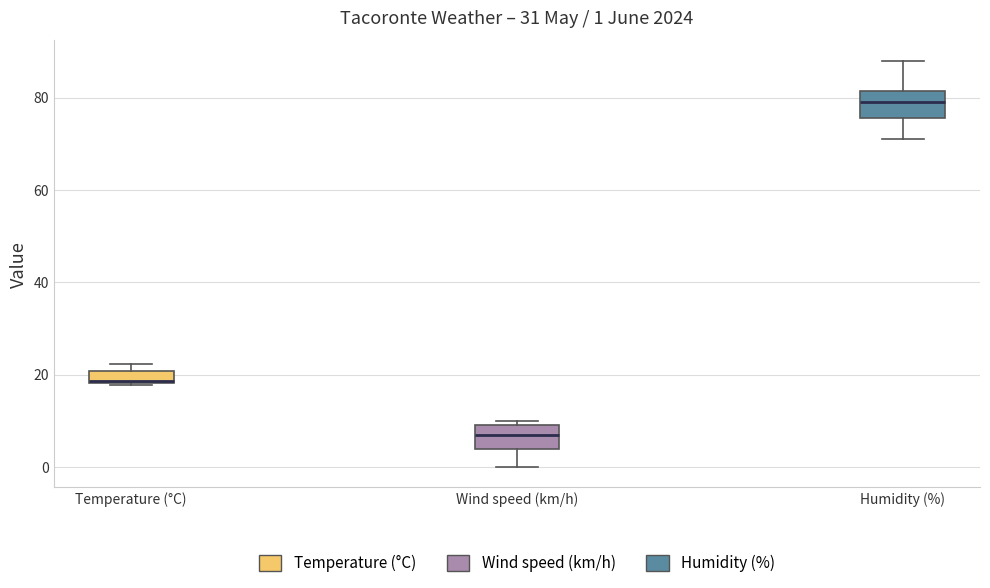

Which box has the highest median line?

Humidity (%)